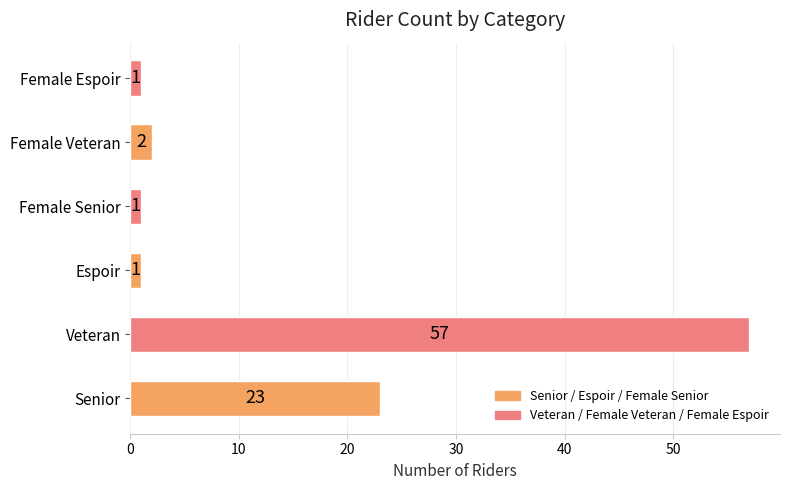

Which label corresponds to the largest value in the chart?

Veteran